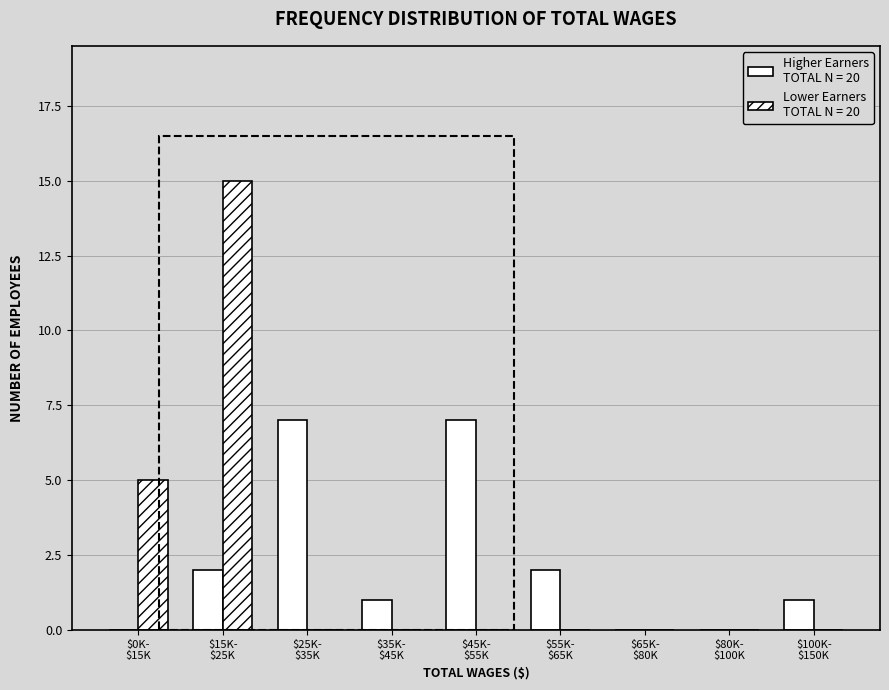

How many distinct data groups are displayed?

2